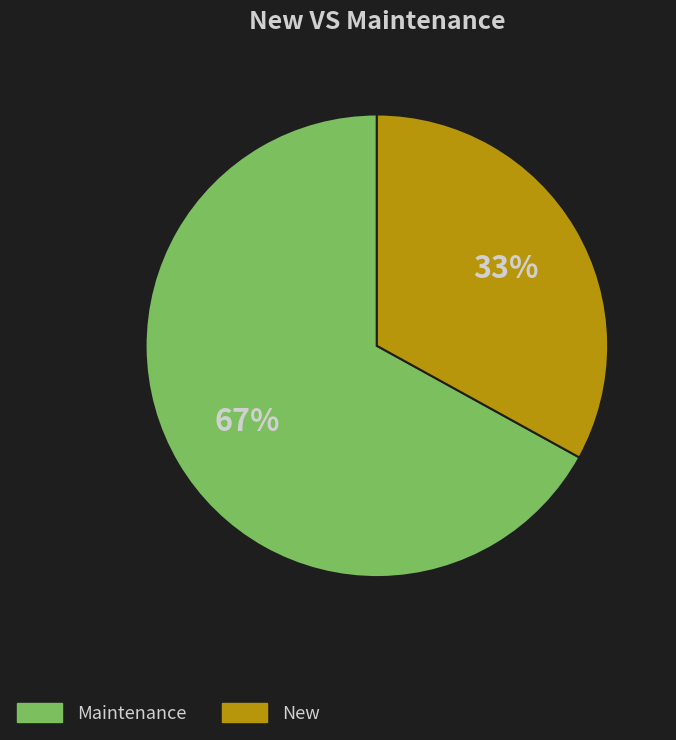

Which slice represents more than half of the pie?

Maintenance